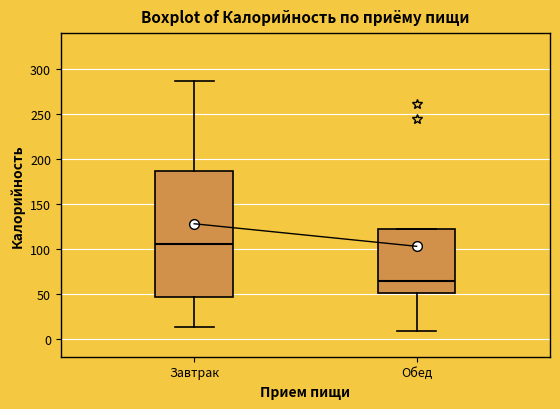

Which box's median line is the highest?

Завтрак